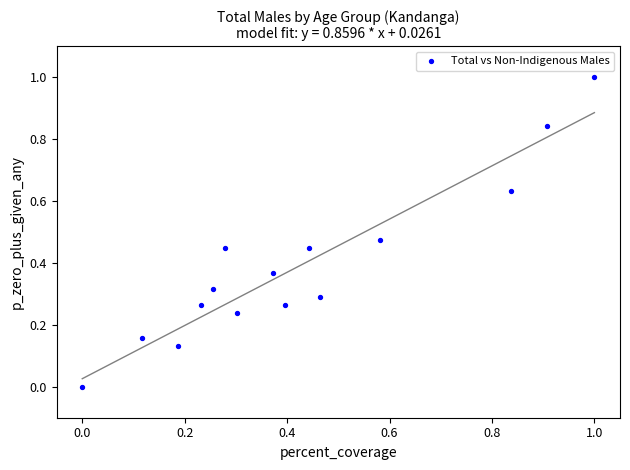

What is the range of Y values (max minus min)?

1.0